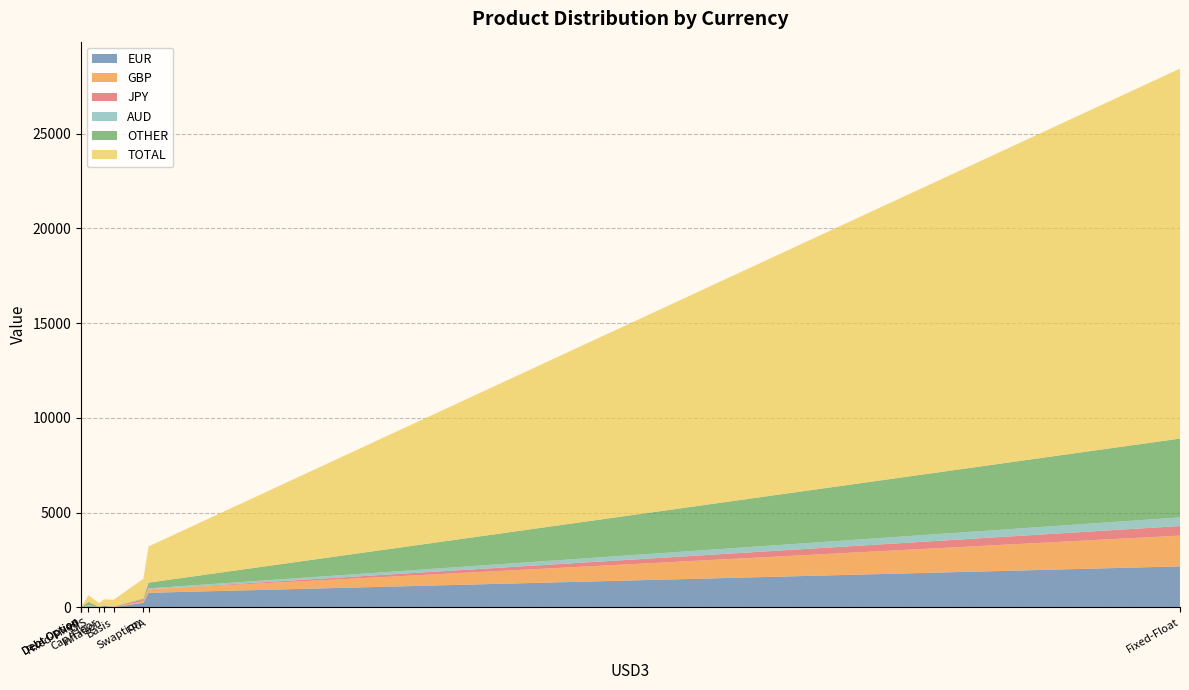

Reading right to left, transcribe all the data shown in this chart.

EUR: Swaption=240	OIS=68	Inflation=82	FRA=769	Fixed-Float=2164	Fixed-Fixed=4	Exotic=0	Debt Option=0	Cap/Floor=10	Basis=11
GBP: Swaption=86	OIS=24	Inflation=18	FRA=188	Fixed-Float=1623	Fixed-Fixed=0	Exotic=0	Debt Option=0	Cap/Floor=8	Basis=15
JPY: Swaption=98	OIS=3	Inflation=0	FRA=0	Fixed-Float=507	Fixed-Fixed=4	Exotic=0	Debt Option=0	Cap/Floor=1	Basis=11
AUD: Swaption=8	OIS=22	Inflation=9	FRA=45	Fixed-Float=454	Fixed-Fixed=0	Exotic=0	Debt Option=0	Cap/Floor=0	Basis=16
OTHER: Swaption=39	OIS=171	Inflation=1	FRA=303	Fixed-Float=4159	Fixed-Fixed=4	Exotic=0	Debt Option=0	Cap/Floor=12	Basis=1
TOTAL: Swaption=1035	OIS=356	Inflation=316	FRA=1912	Fixed-Float=19524	Fixed-Fixed=15	Exotic=0	Debt Option=0	Cap/Floor=193	Basis=348